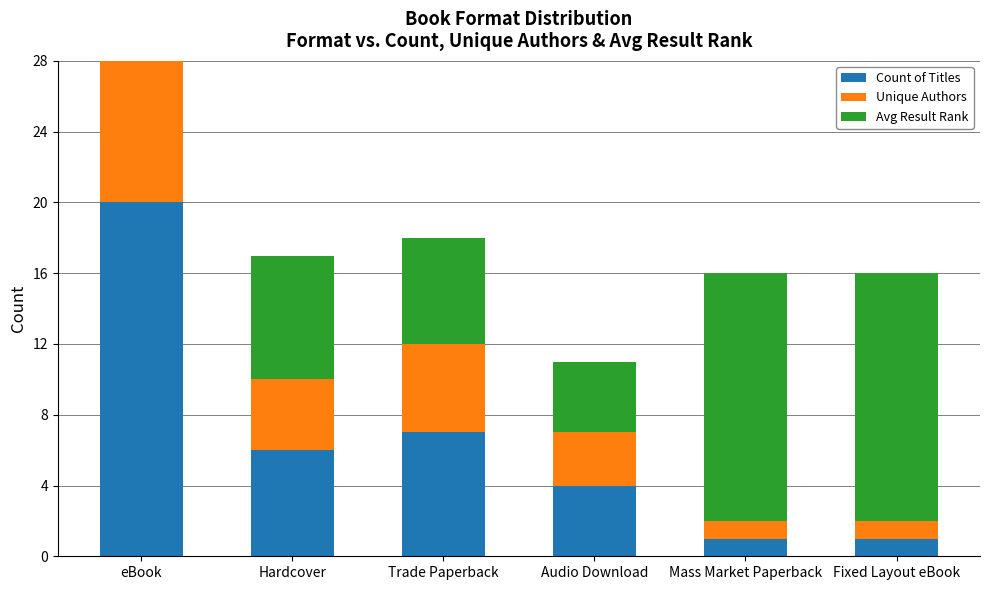

What is the label of the 1st bar from the right?

Fixed Layout eBook